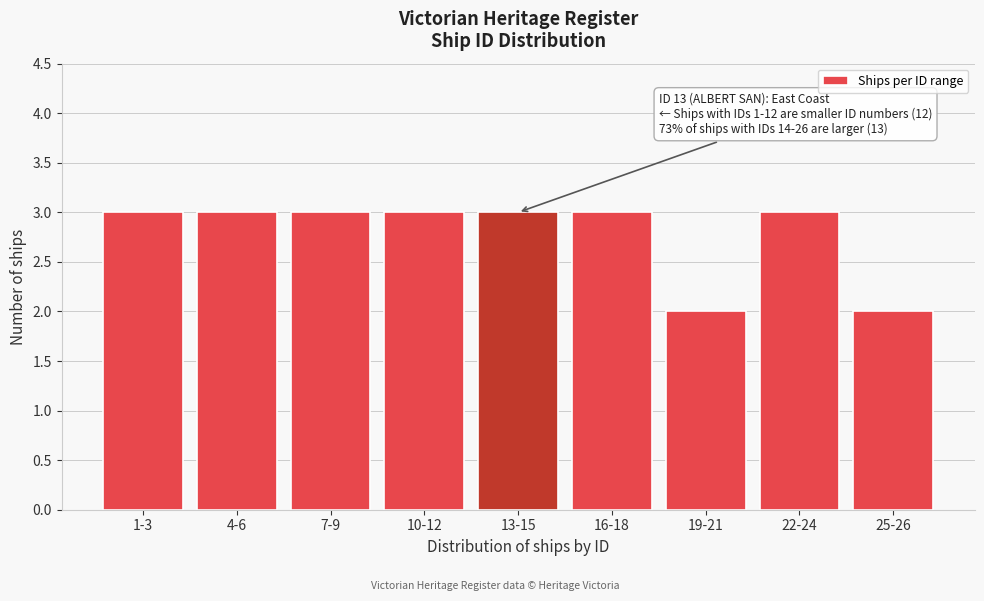

Reading right to left, extract all data points from this chart.

2	3	2	3	3	3	3	3	3